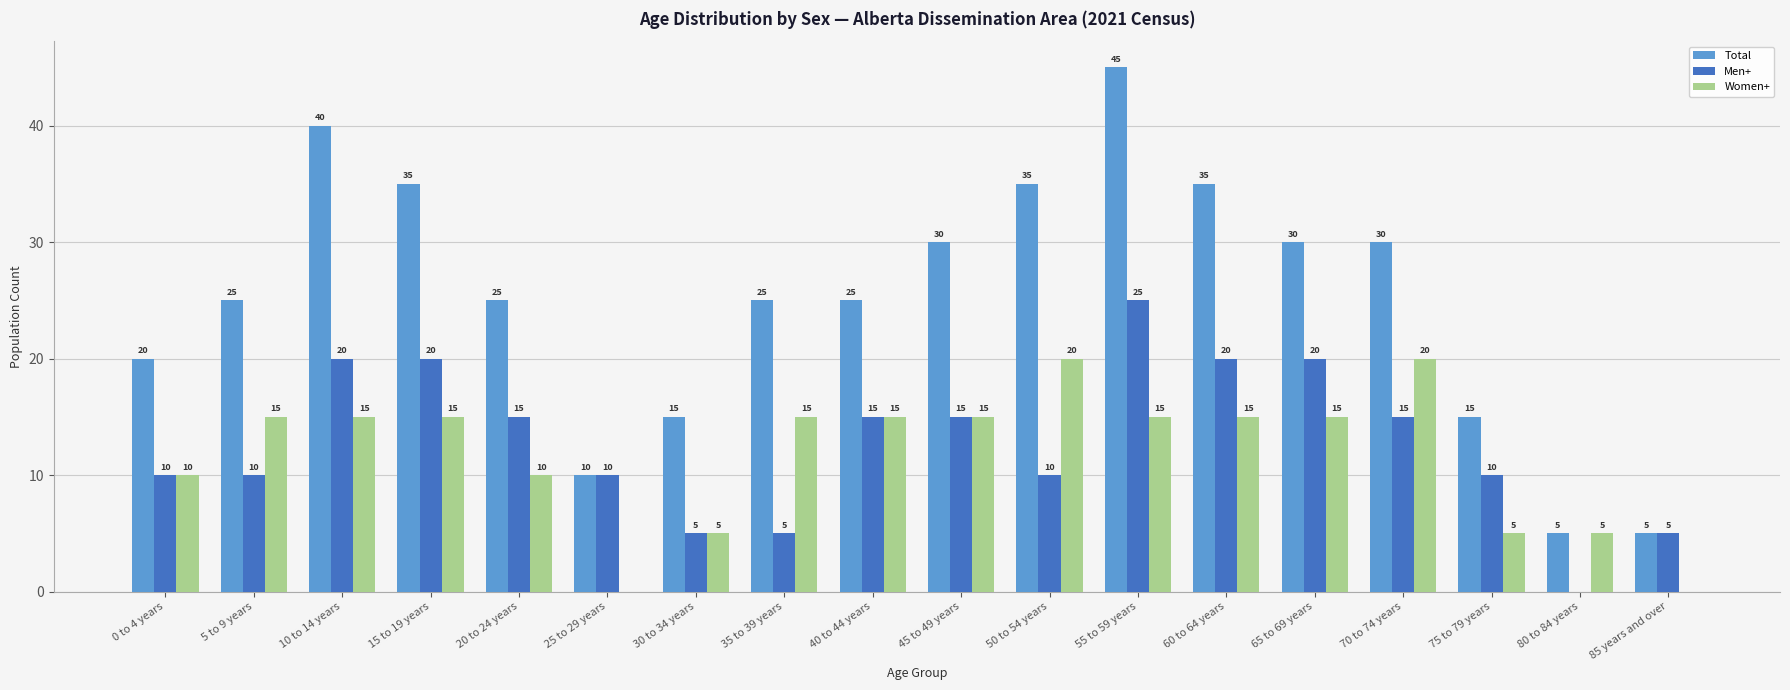

Which series has the largest total across all categories?

Total